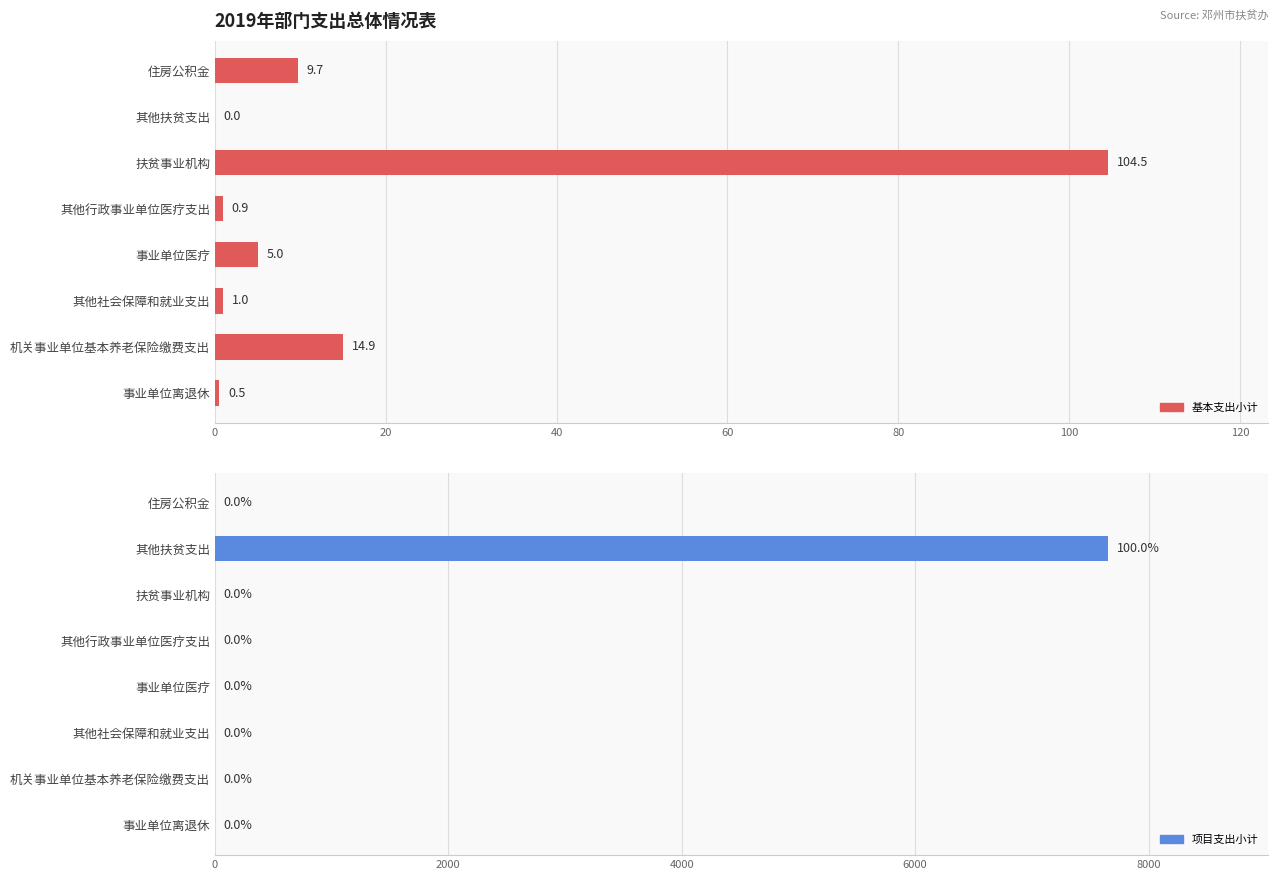

What is the difference between the highest and lowest values at 扶贫事业机构?

104.5